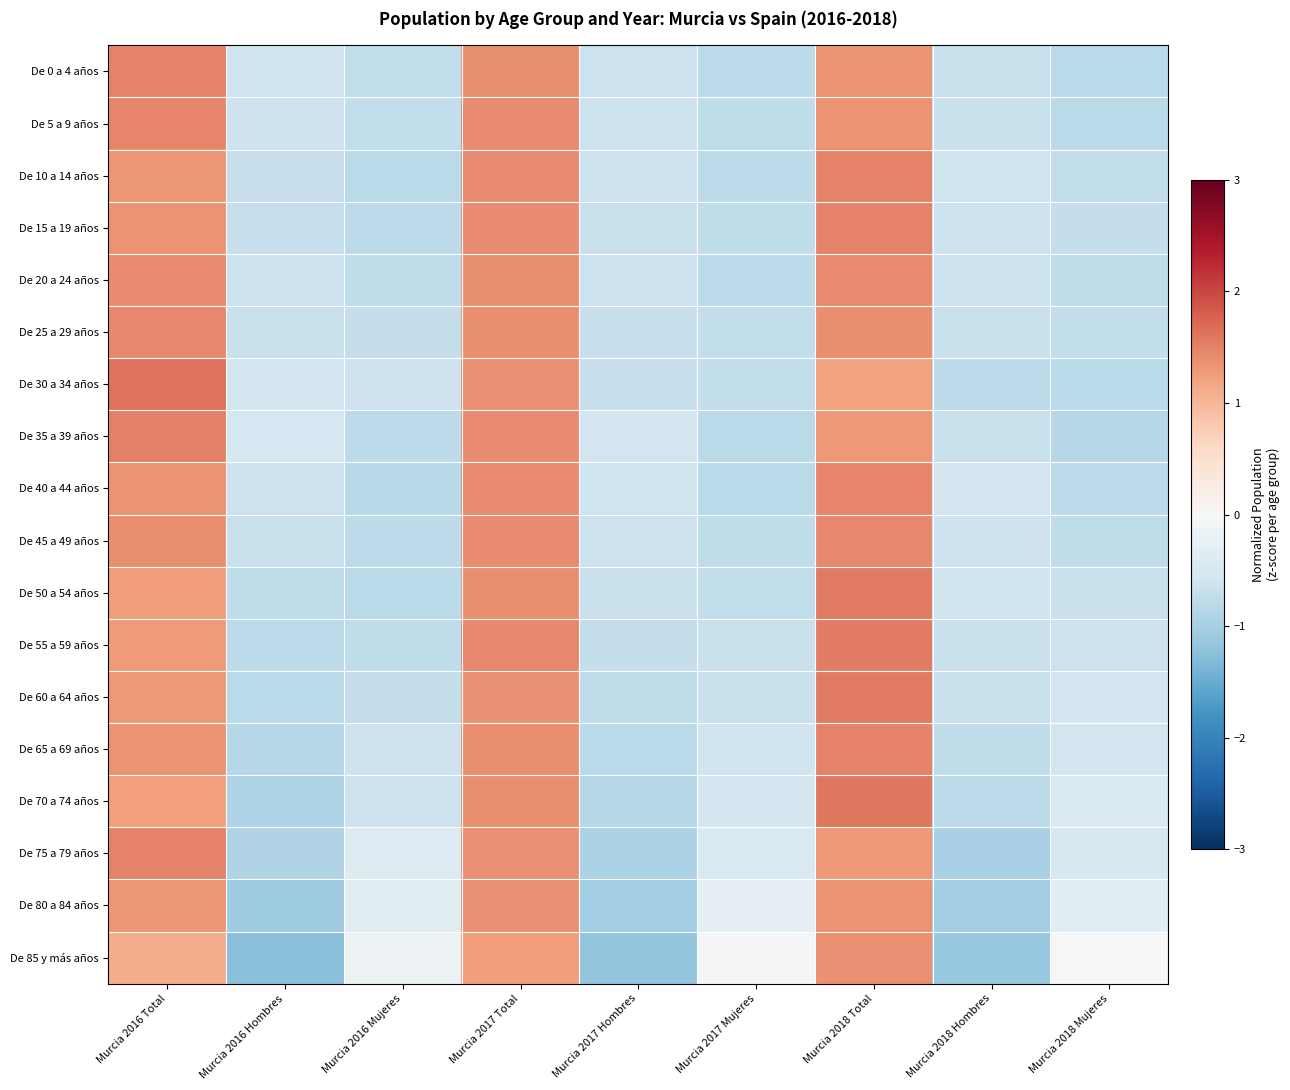

At which category is the sum across all series the highest?

Murcia 2018 Total